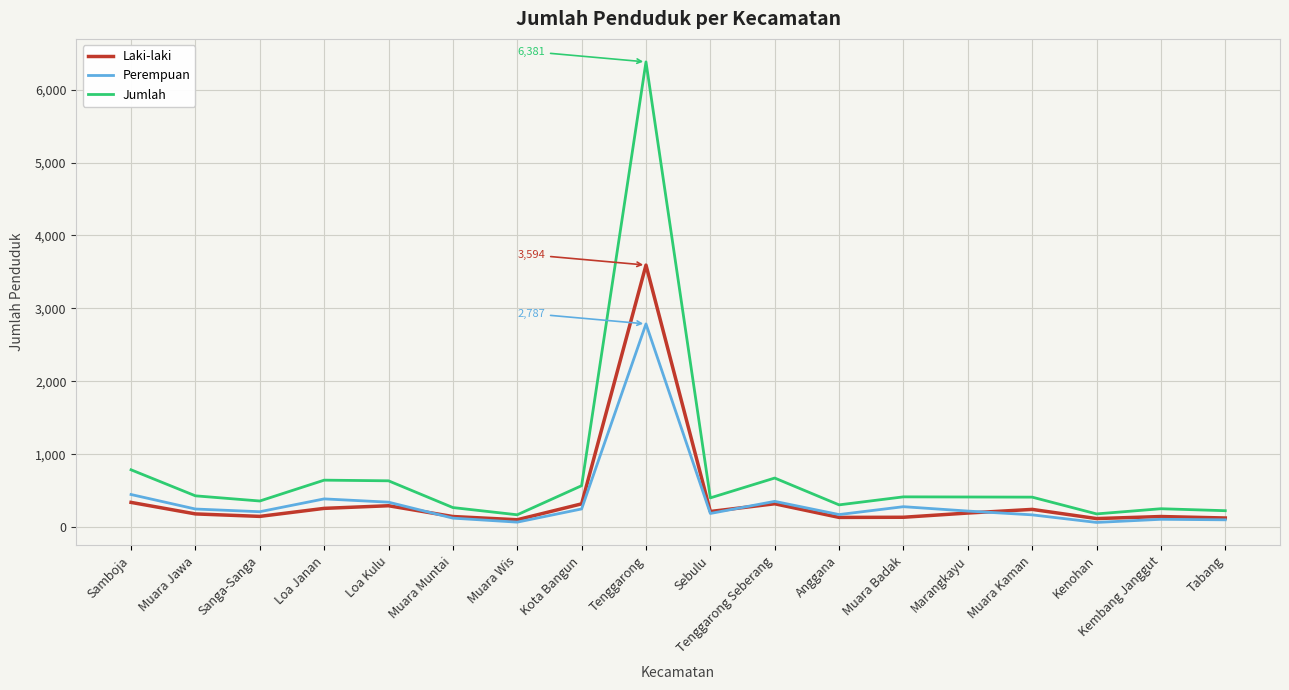

What is the average value of the Jumlah series?

751